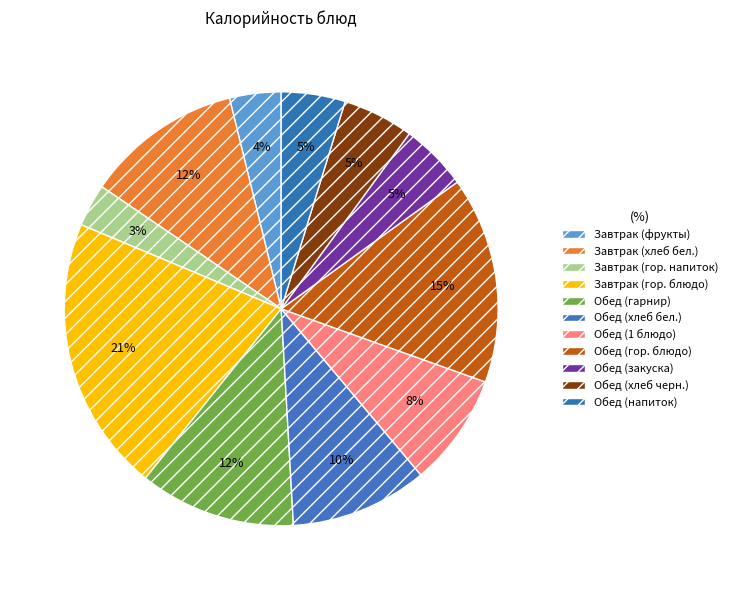

How many segments does this pie chart have?

11